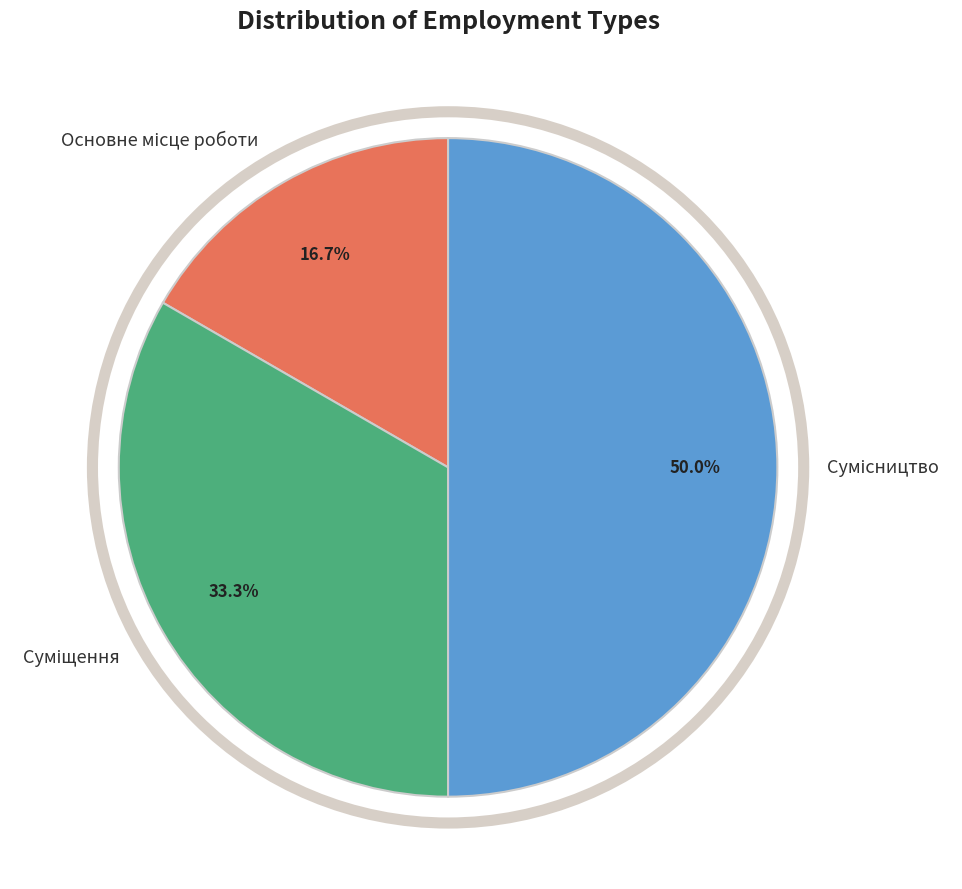

How many slices are in this pie chart?

3